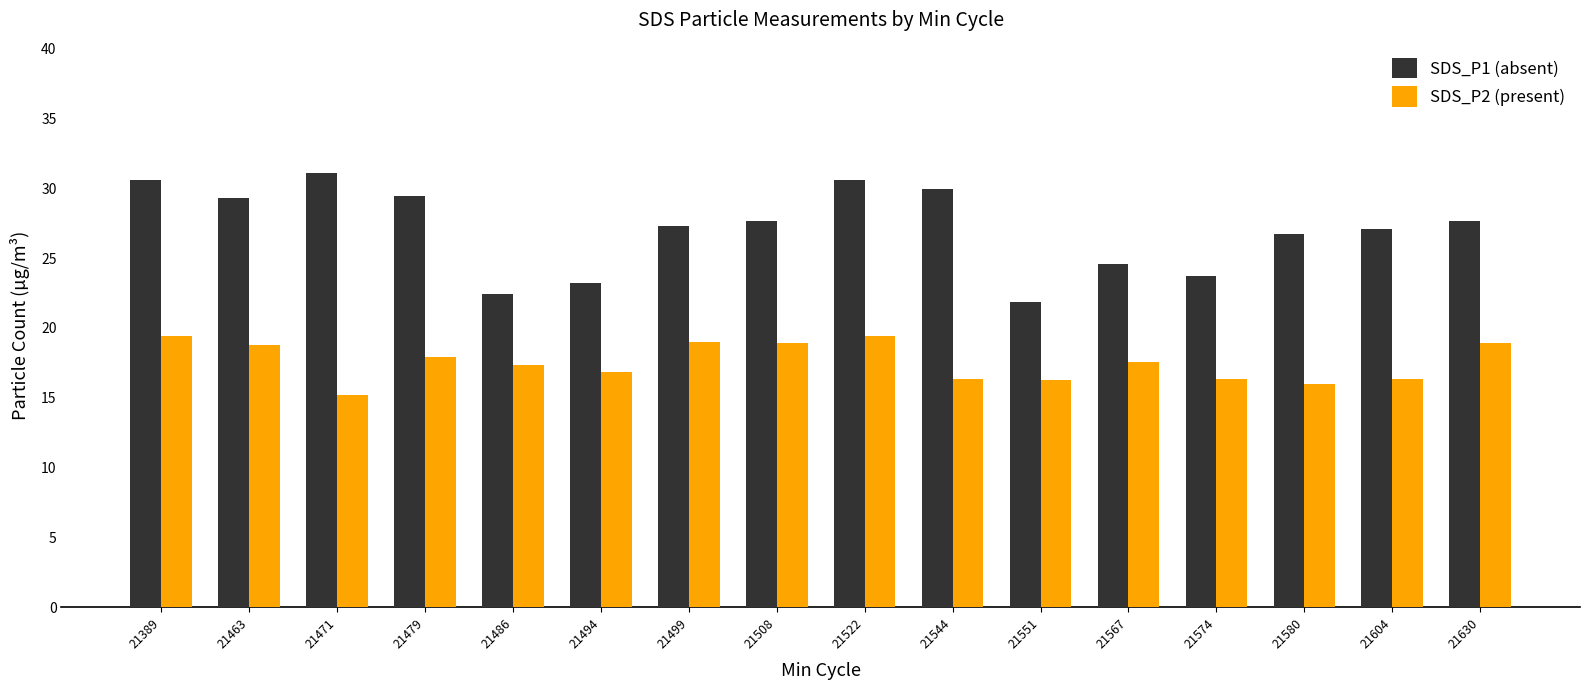

At 21389, list the series in order from largest to smallest.

SDS_P1 (absent), SDS_P2 (present)